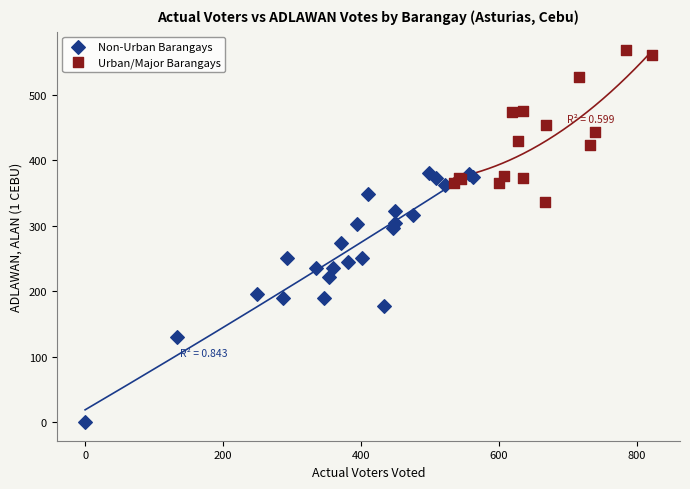

Which series reaches the maximum Y coordinate?

Urban/Major Barangays